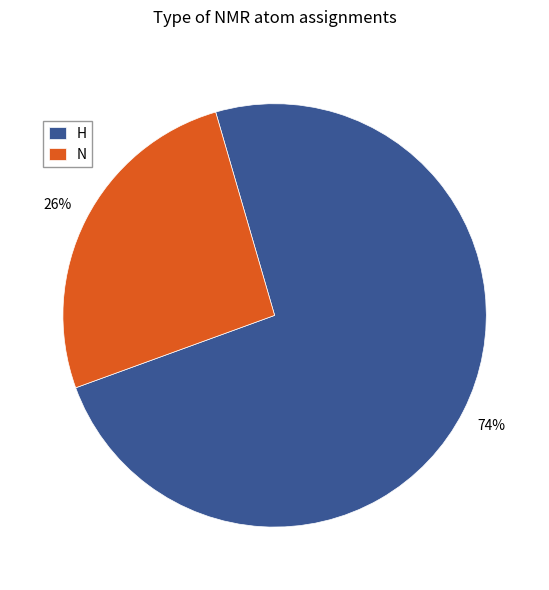

The H slice represents 74% of the pie. True or false?

True